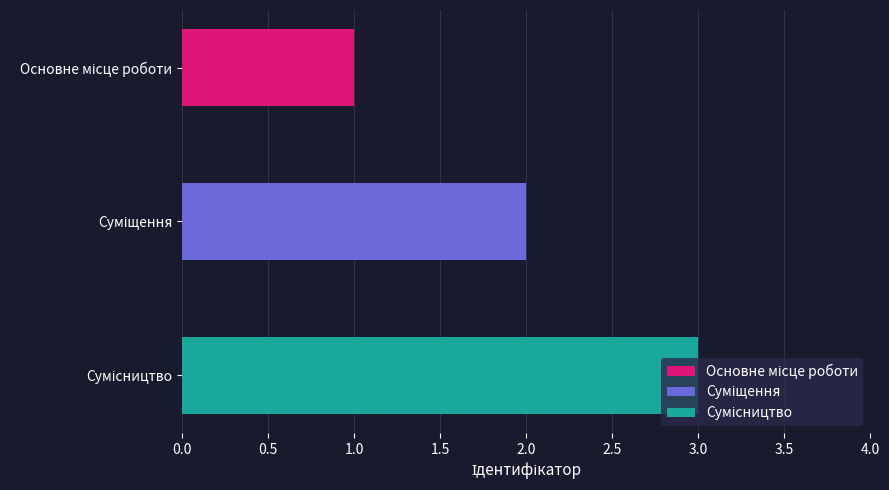

What value does the data have at Сумісництво?

3